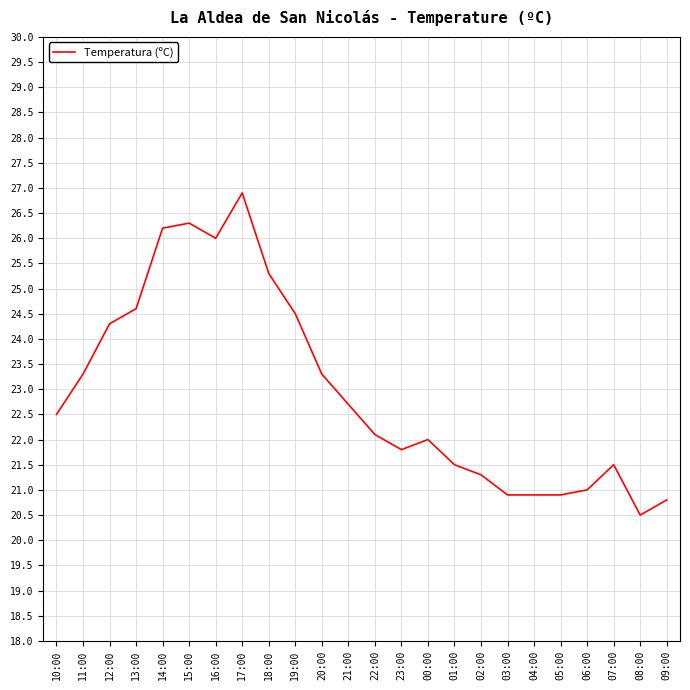

Where is the first local maximum?

15:00